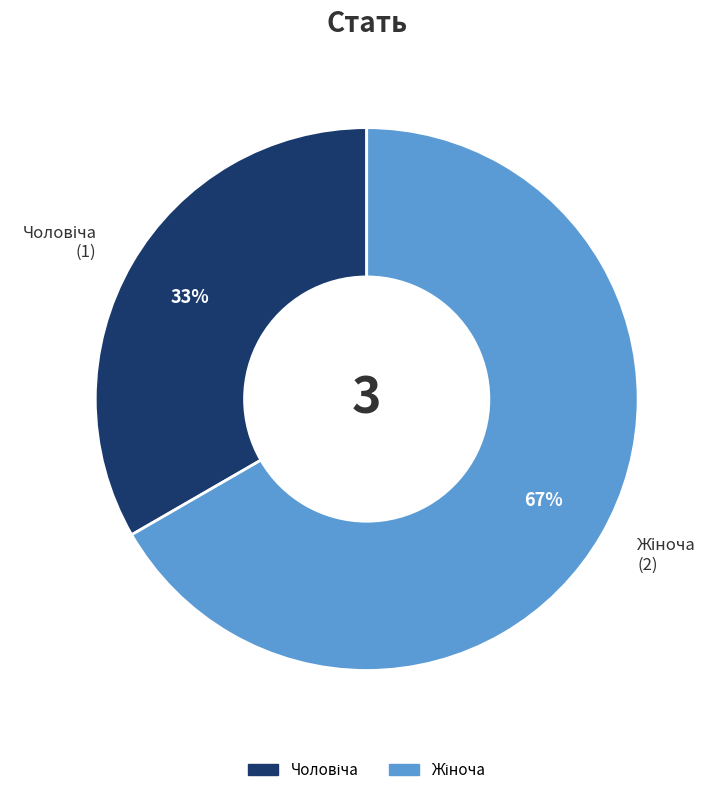

Is there any slice that represents more than half of the pie?

Yes